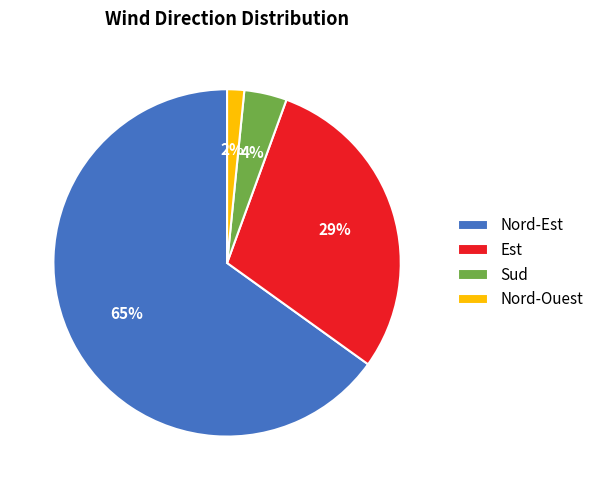

Do Nord-Est and Sud together represent more than half of the pie?

Yes